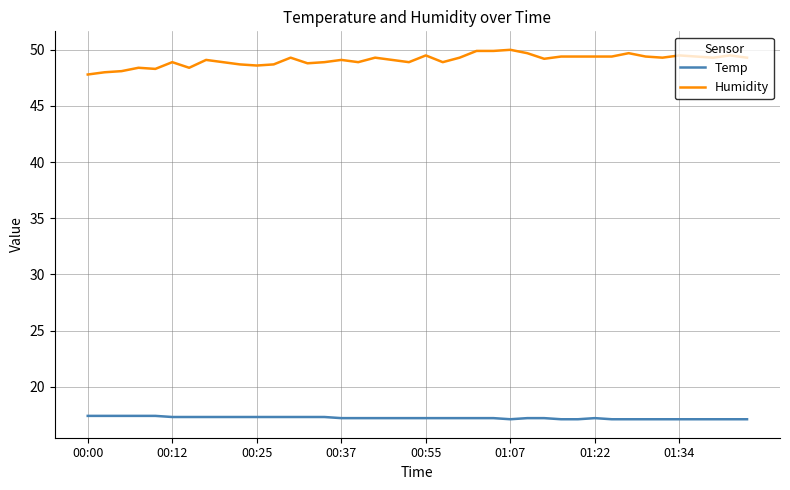

What is the greatest value displayed?

50.0